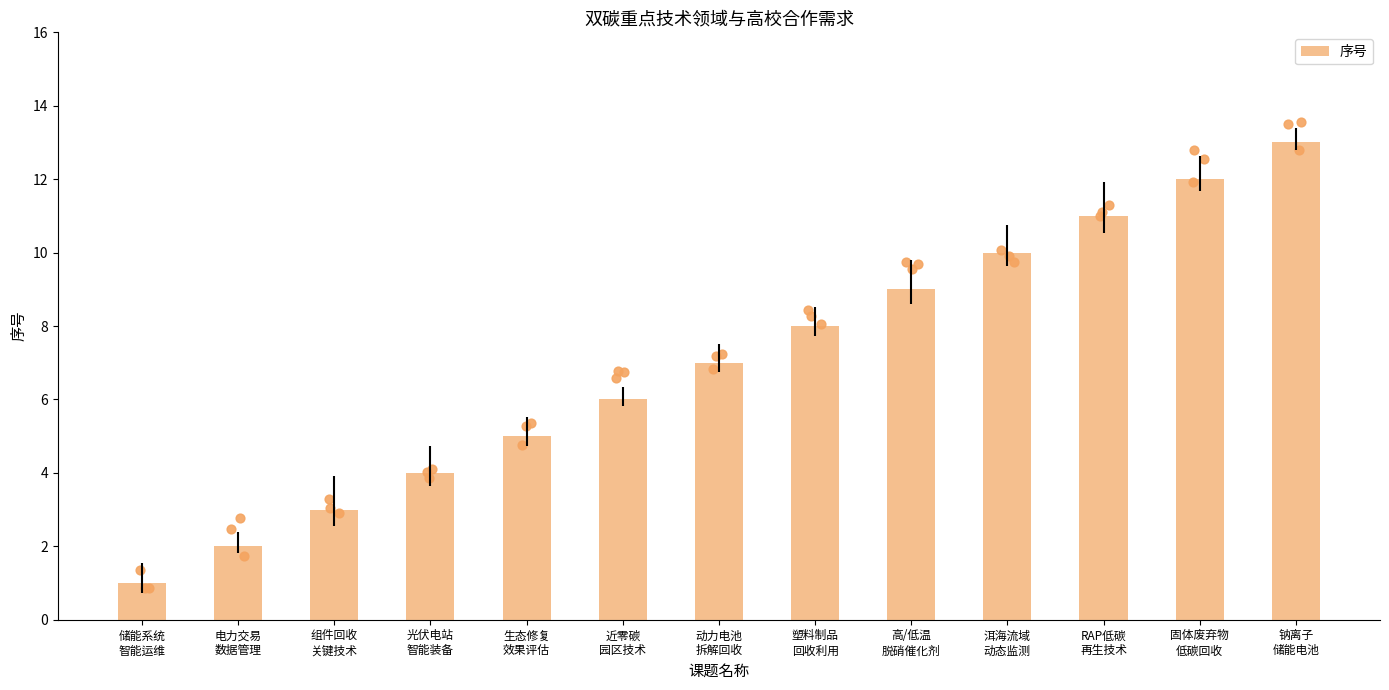

Between 近零碳
园区技术 and 固体废弃物
低碳回收, which is larger?

固体废弃物
低碳回收